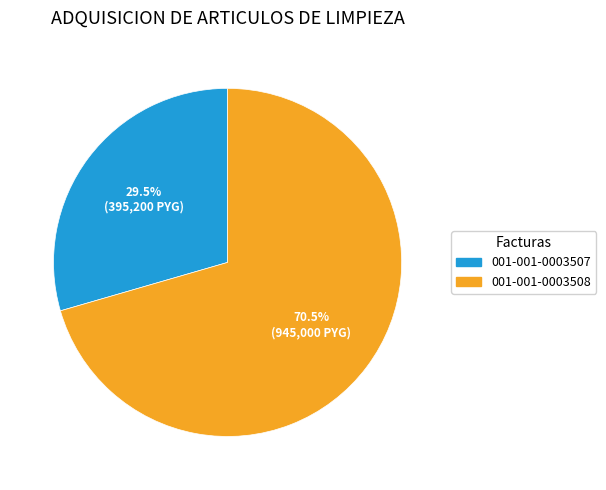

Which slice is the smallest?

001-001-0003507